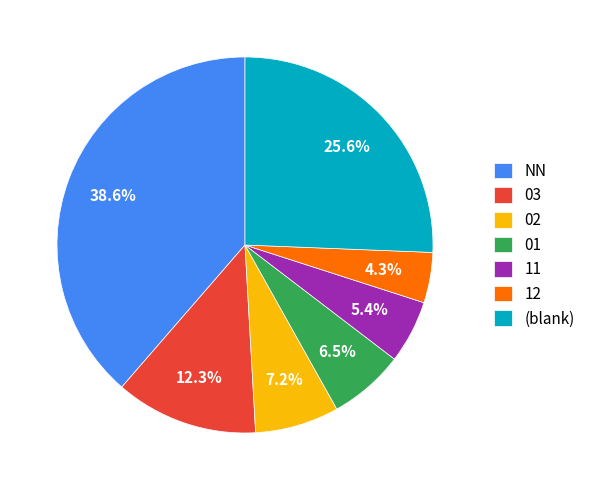

What is the largest slice in the pie chart?

NN